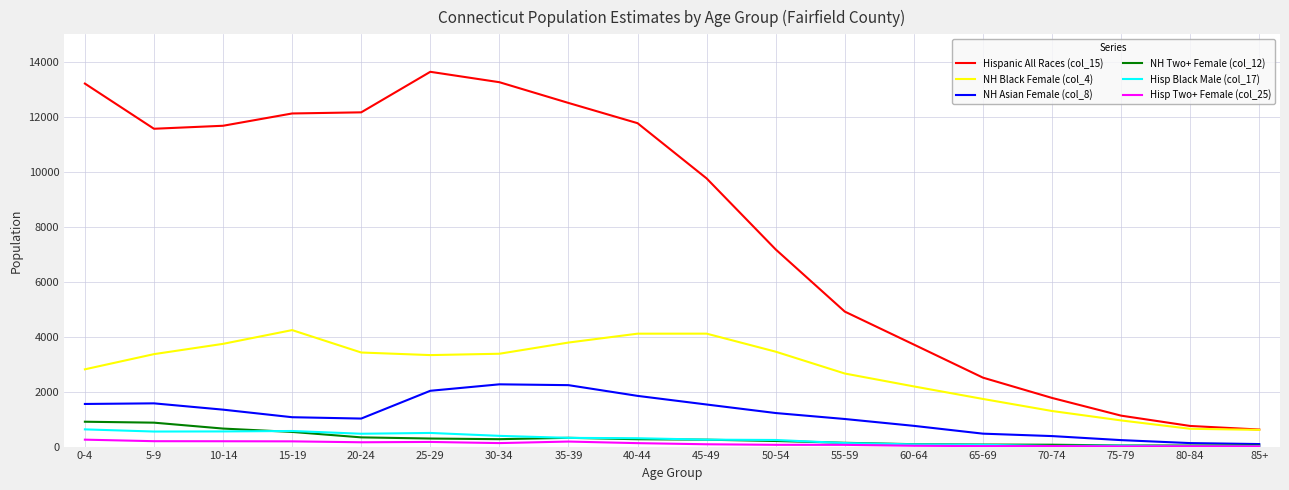

Which series has the largest range (max minus min)?

Hispanic All Races (col_15)